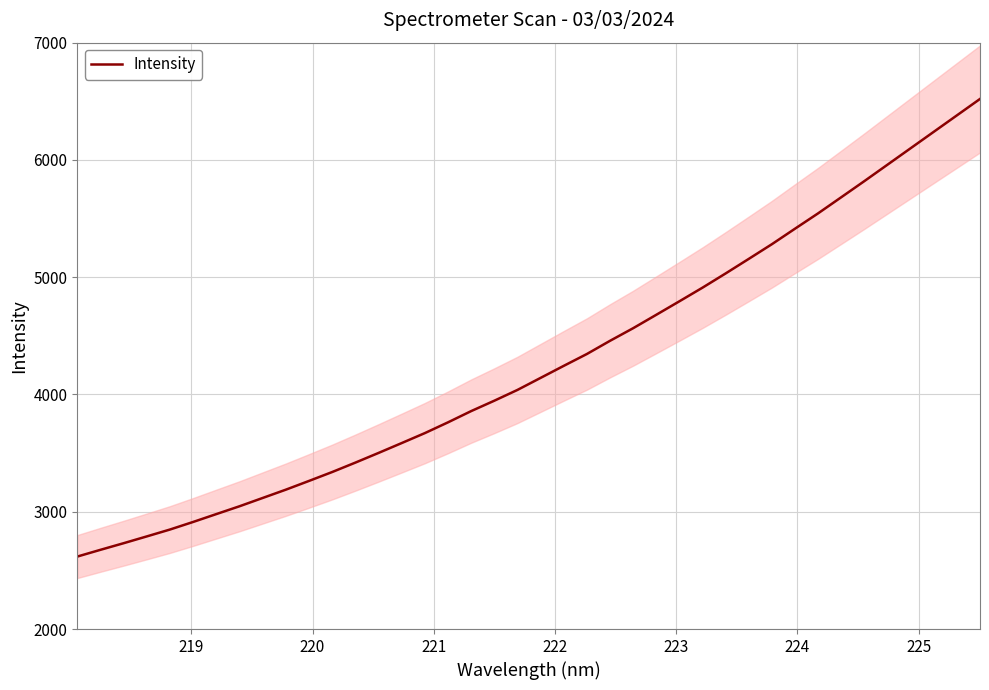

How many values are below 4141?

20